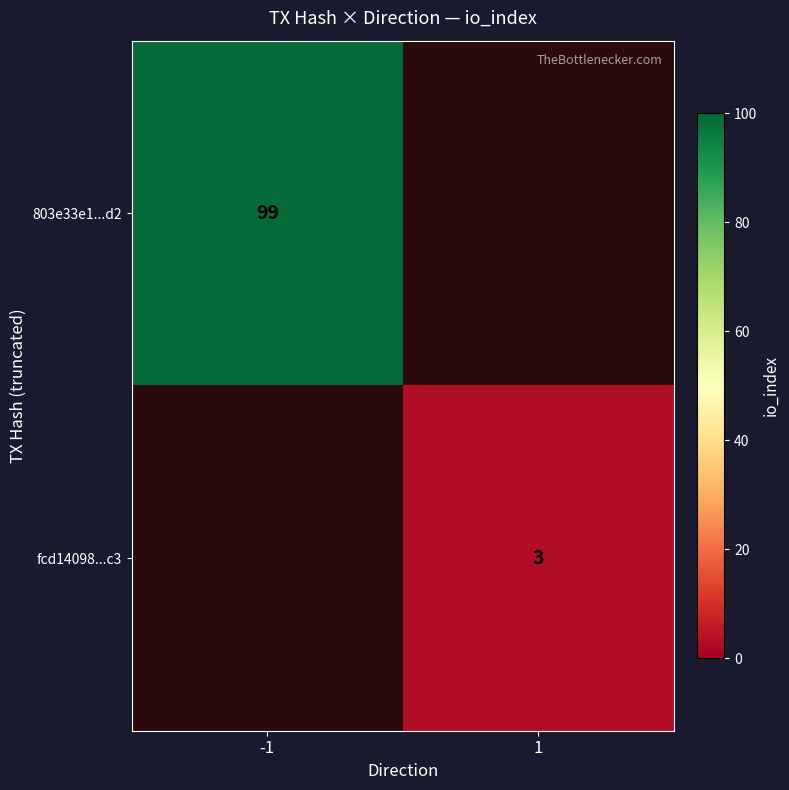

Is it true that fcd14098...c3 equals 1 at 1?

False